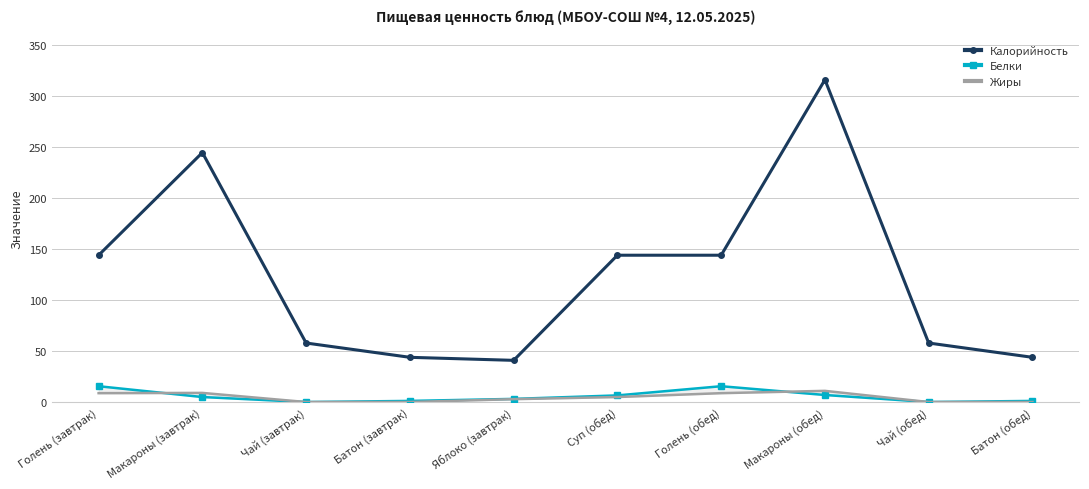

What is the spread (max minus min) of values at Голень (завтрак)?

135.1